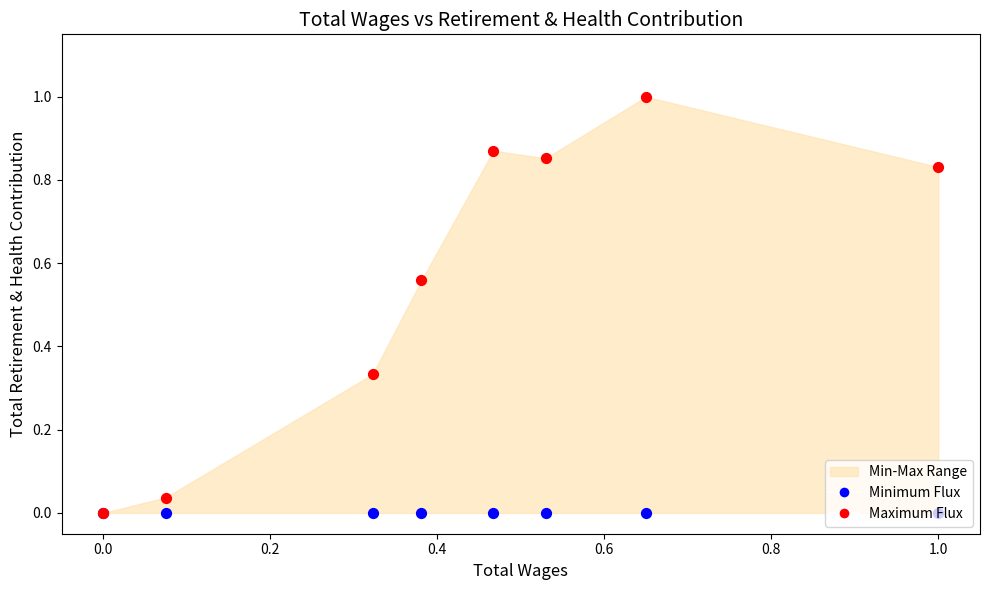

Which series has the largest total across all categories?

Maximum Flux